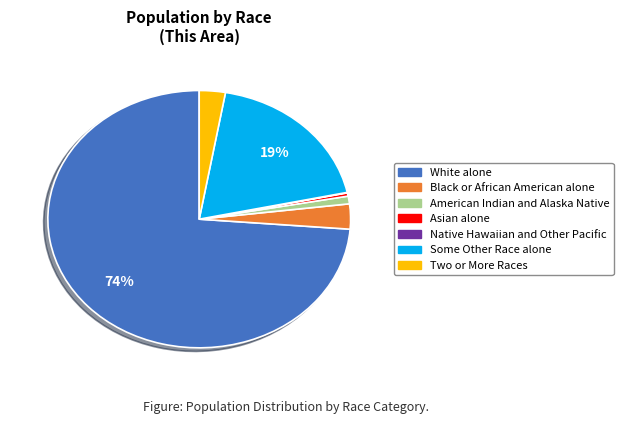

Do White alone and American Indian and Alaska Native together represent more than half of the pie?

Yes